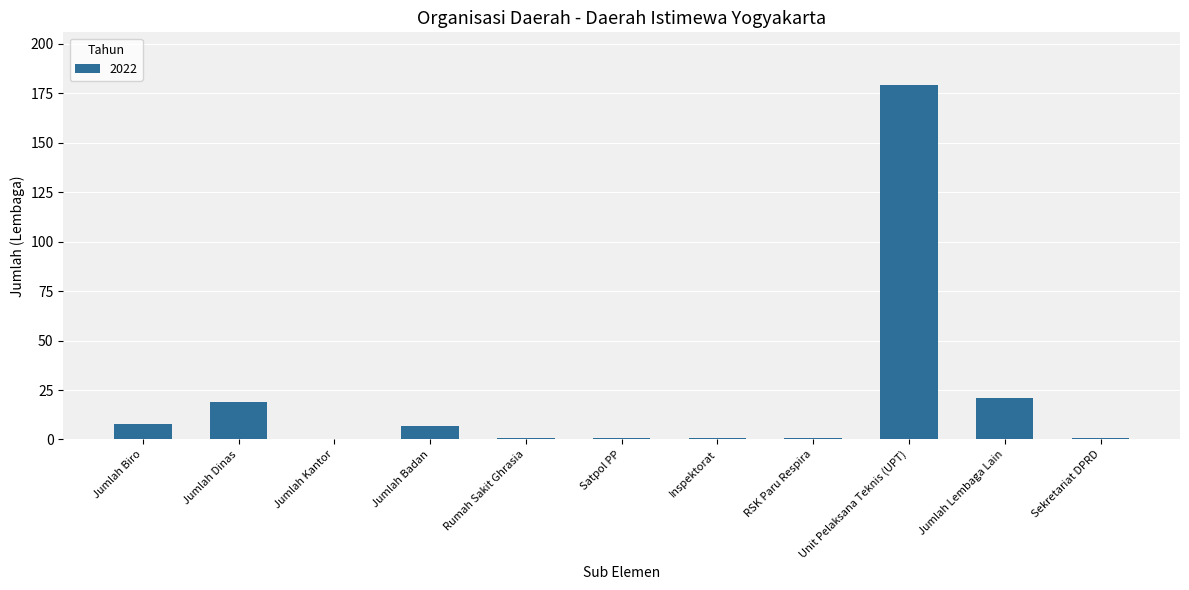

Are the bars grouped side by side (vs. stacked)?

No